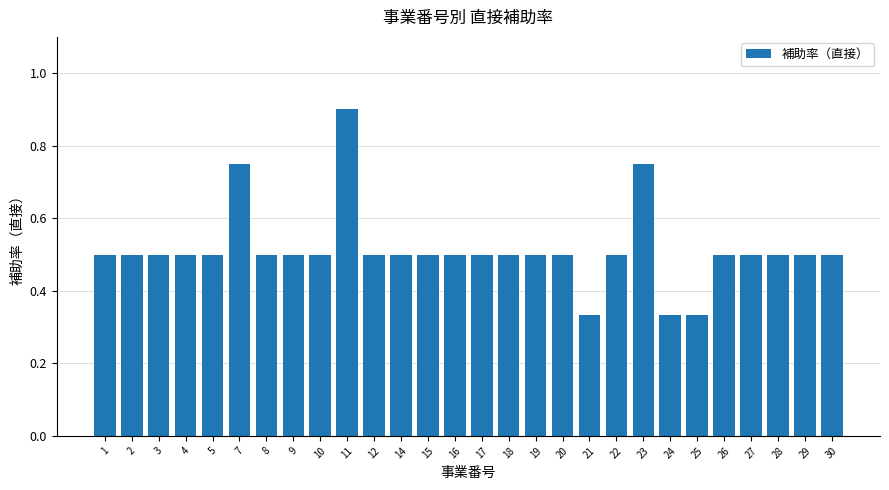

What is the greatest value displayed?

0.9